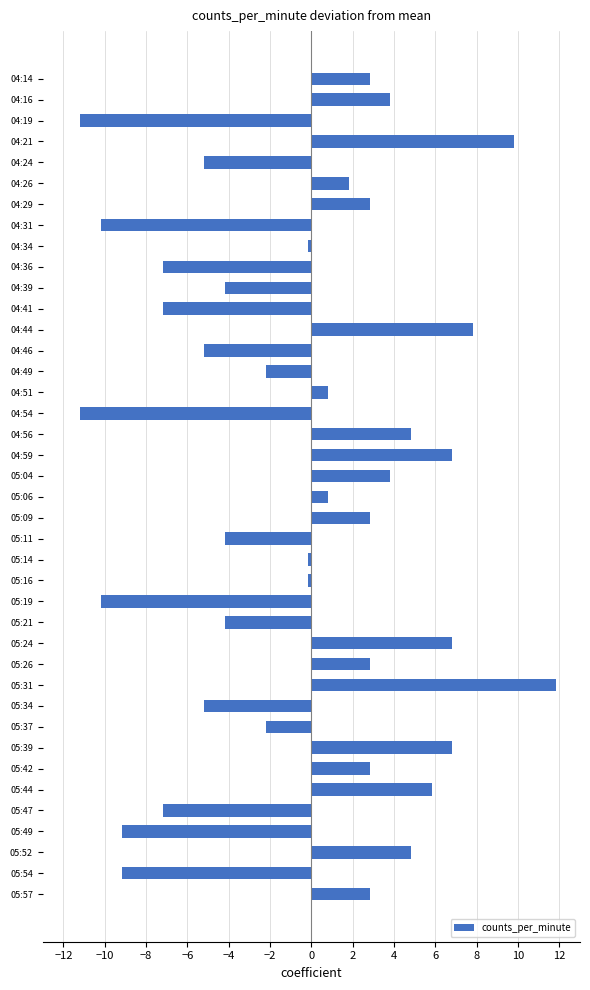

How many negative values are there?

20